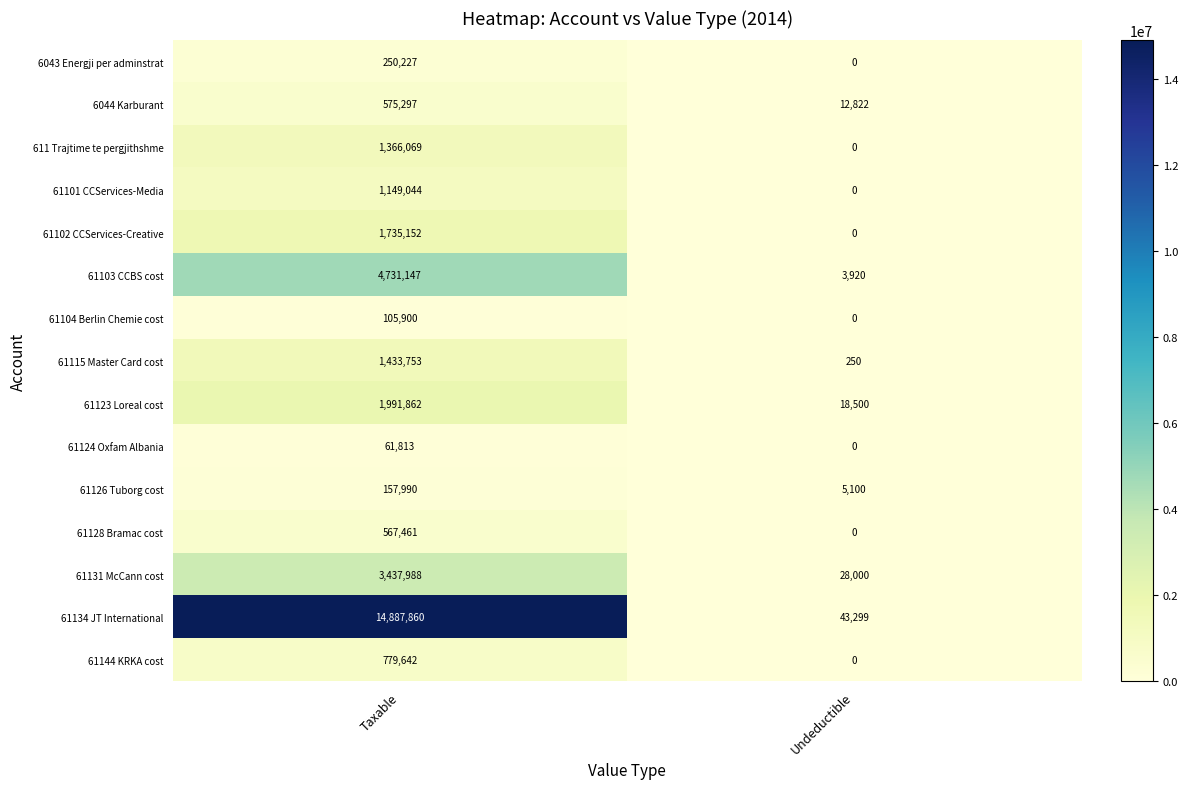

How many series are shown in this chart?

15